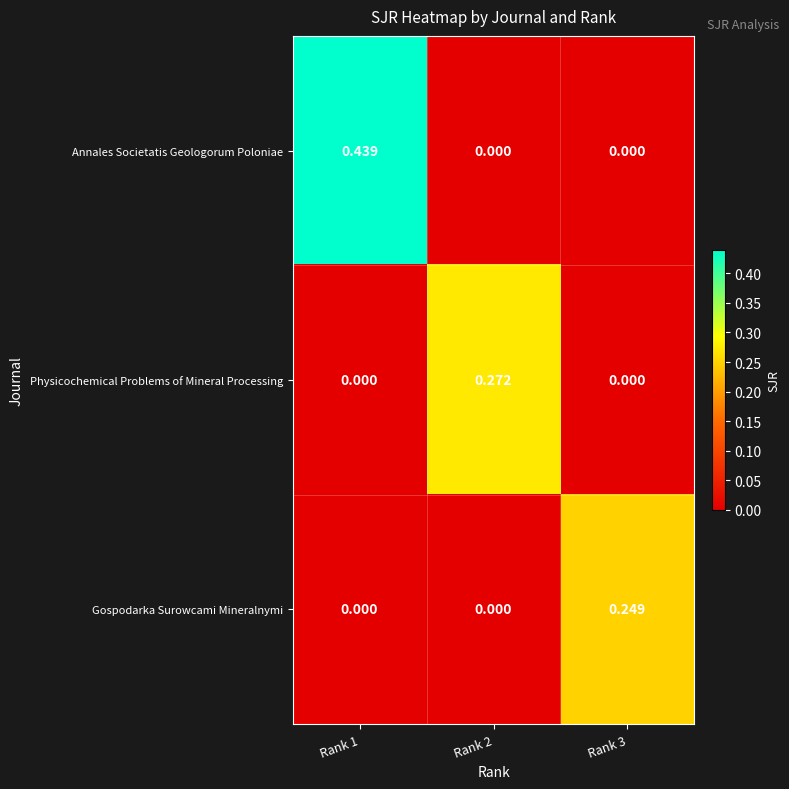

At which category is the sum across all series the highest?

Rank 1